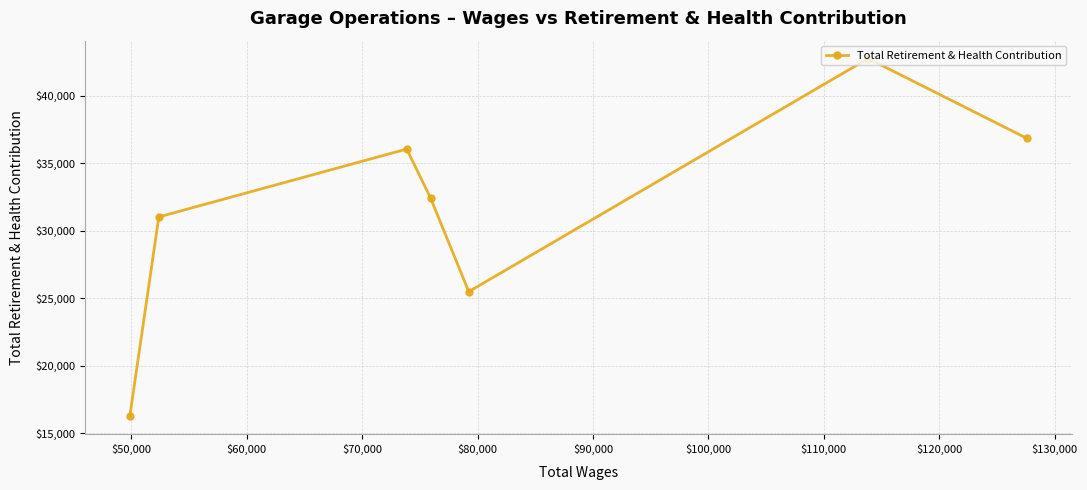

What is the maximum value shown in the chart?

42744